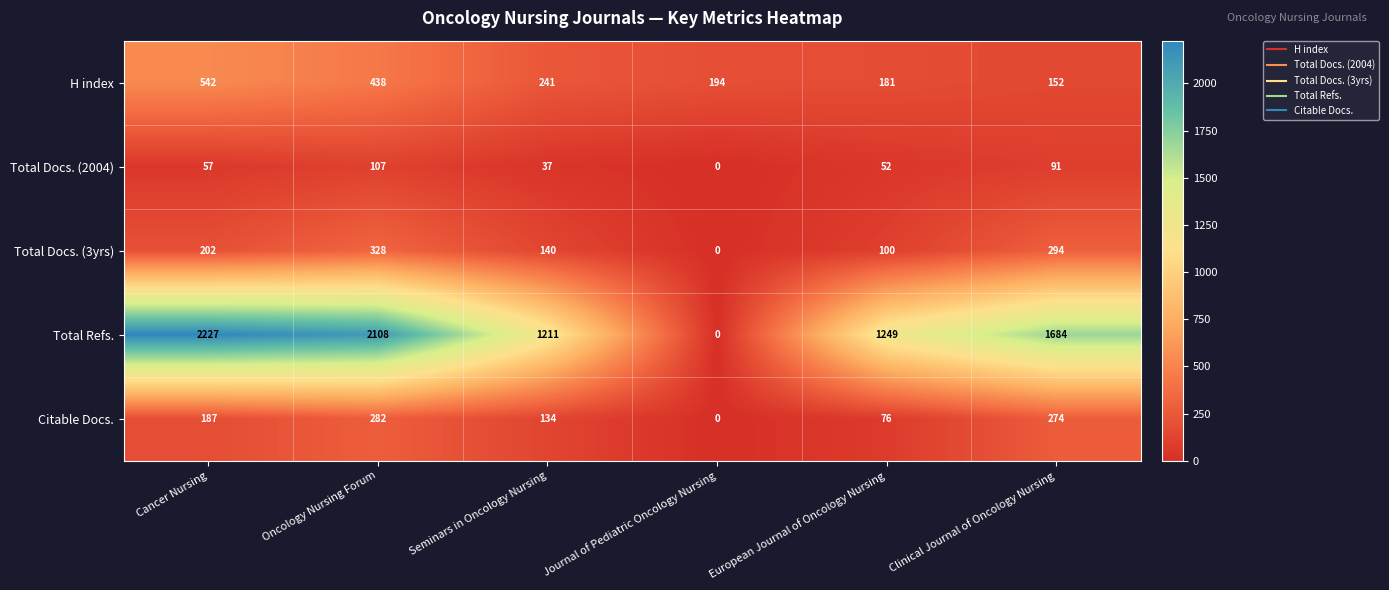

At how many categories does at least one series exceed 931?

5